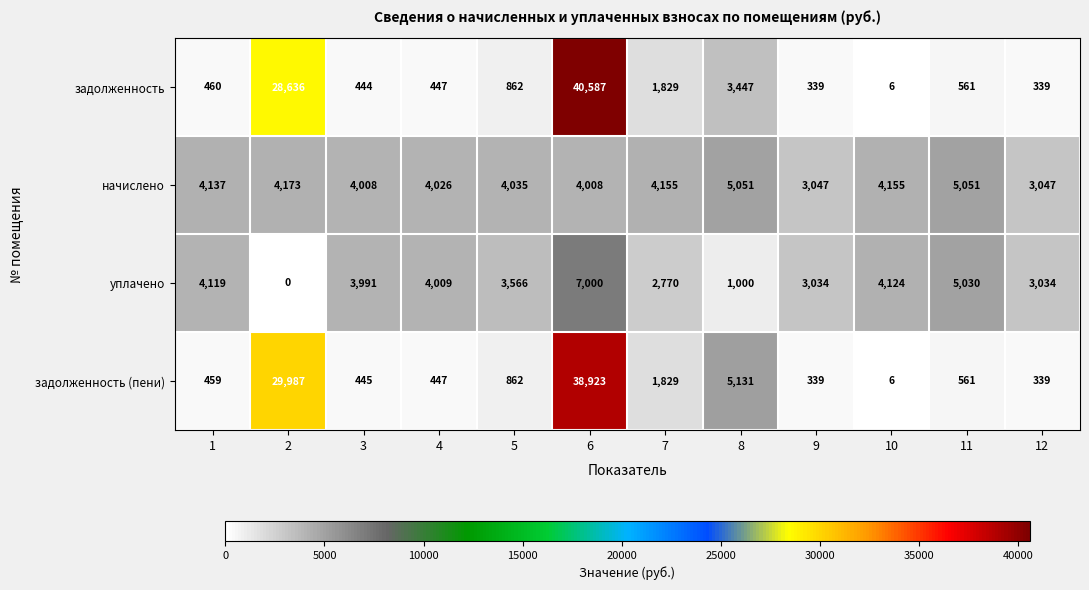

What is the average value of the задолженность series?

6496